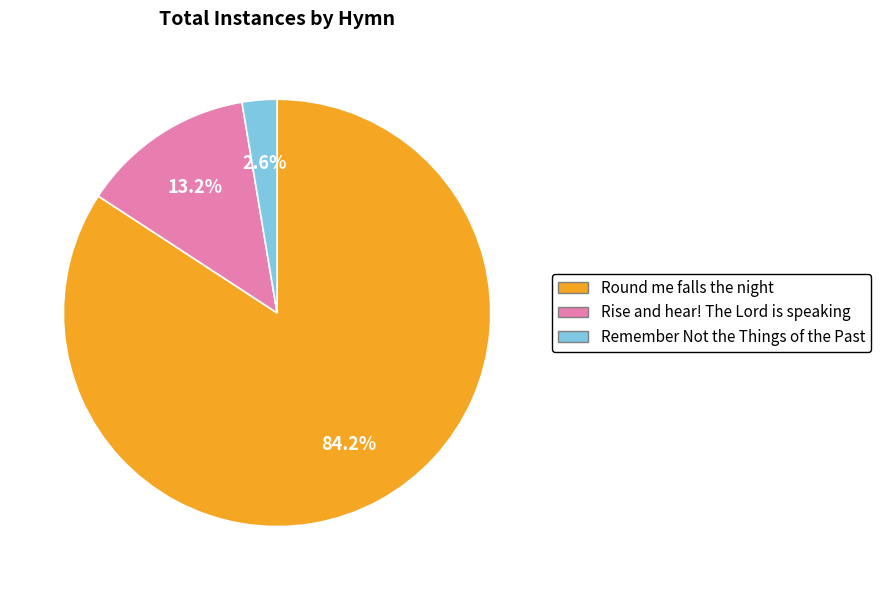

Rank the categories by value from highest to lowest.

Round me falls the night, Rise and hear! The Lord is speaking, Remember Not the Things of the Past